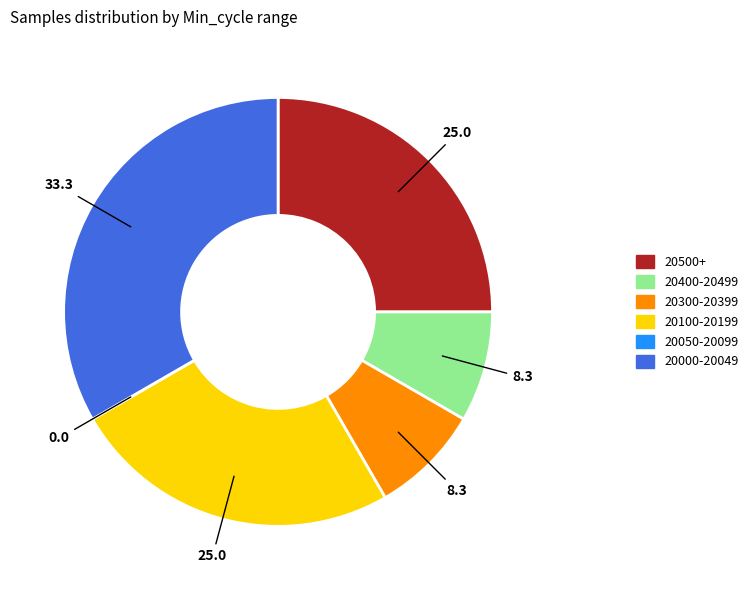

Is there any slice that represents more than half of the pie?

No